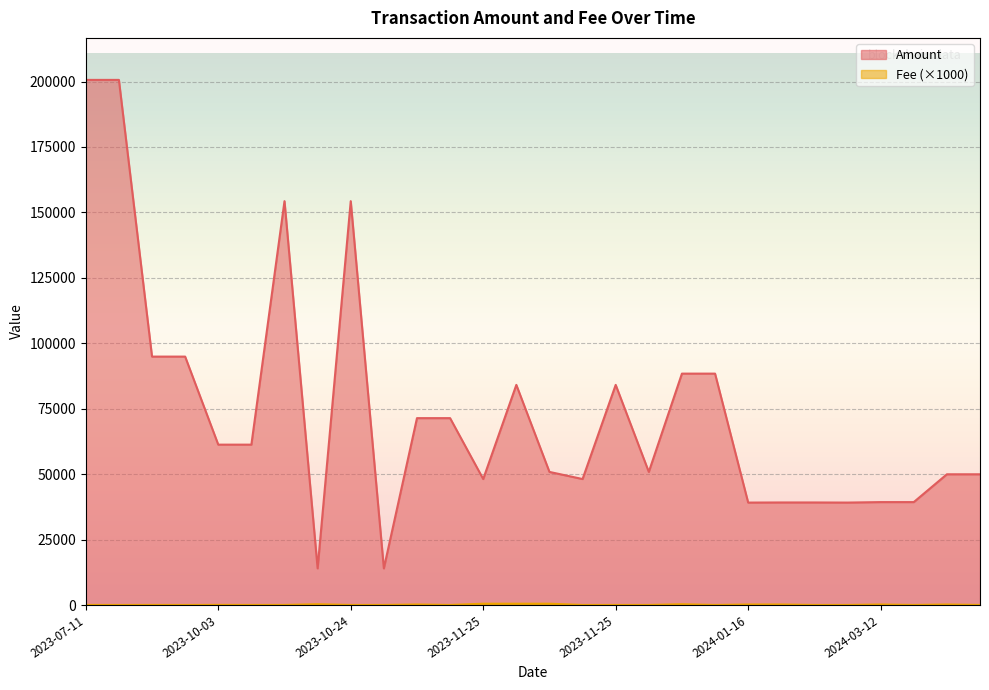

Reading left to right, what are all the values shown in this chart?

Amount: 200635.2	200634.2	94913.0	94913.0	61271.8	61271.8	154305.3	14000.6	154305.3	14000.6	71400.8	71400.8	48131.4	84108.5	50853.4	48131.3	84108.5	50853.4	88410.6	88410.6	39137.3	39180.0	39180.0	39137.3	39321.7	39321.7	49949.1	49949.1
Fee: 30.0	10.0	30.0	10.0	50.0	20.0	30.0	300.0	20.0	20.0	200.1	20.0	500.0	500.0	500.0	20.0	20.0	20.0	300.0	20.0	200.0	200.0	20.0	20.0	200.0	20.0	200.0	20.0